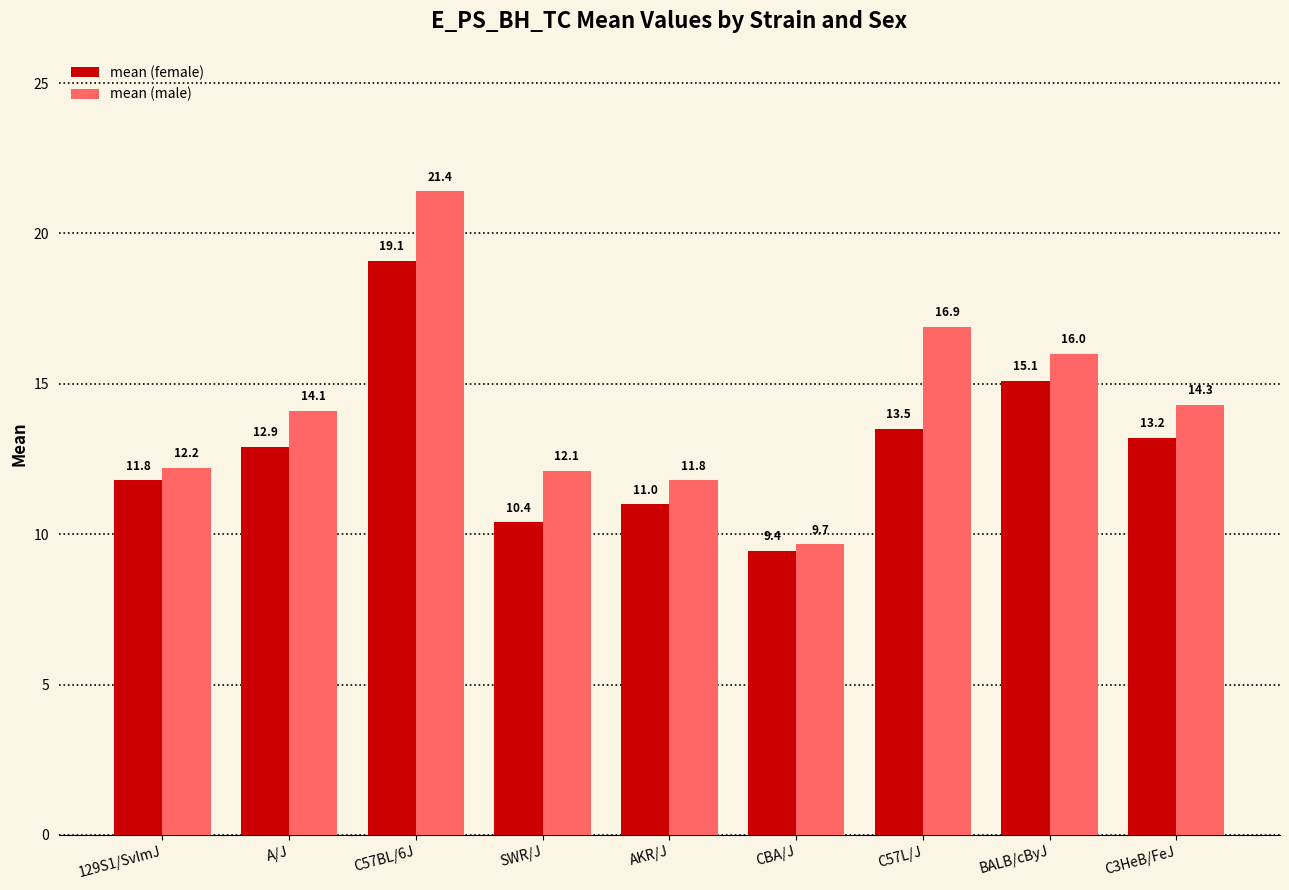

Reading left to right, extract all data points from this chart.

mean (female): 11.8	12.9	19.1	10.4	11.0	9.4	13.5	15.1	13.2
mean (male): 12.2	14.1	21.4	12.1	11.8	9.7	16.9	16.0	14.3